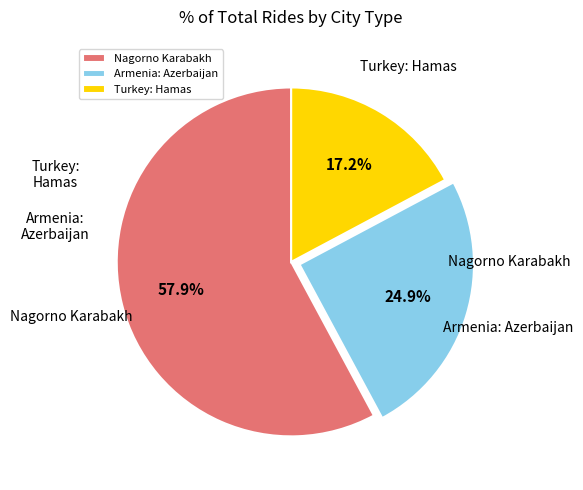

Is there any slice that represents more than half of the pie?

Yes